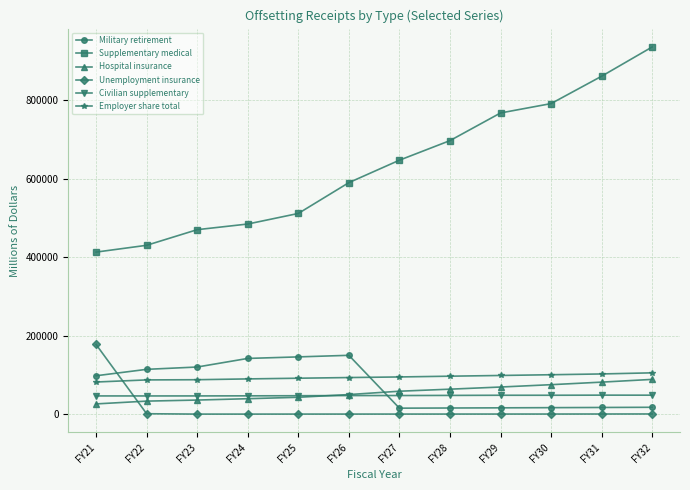

List the series in order of their peak value, highest first.

Supplementary medical, Unemployment insurance, Military retirement, Employer share total, Hospital insurance, Civilian supplementary